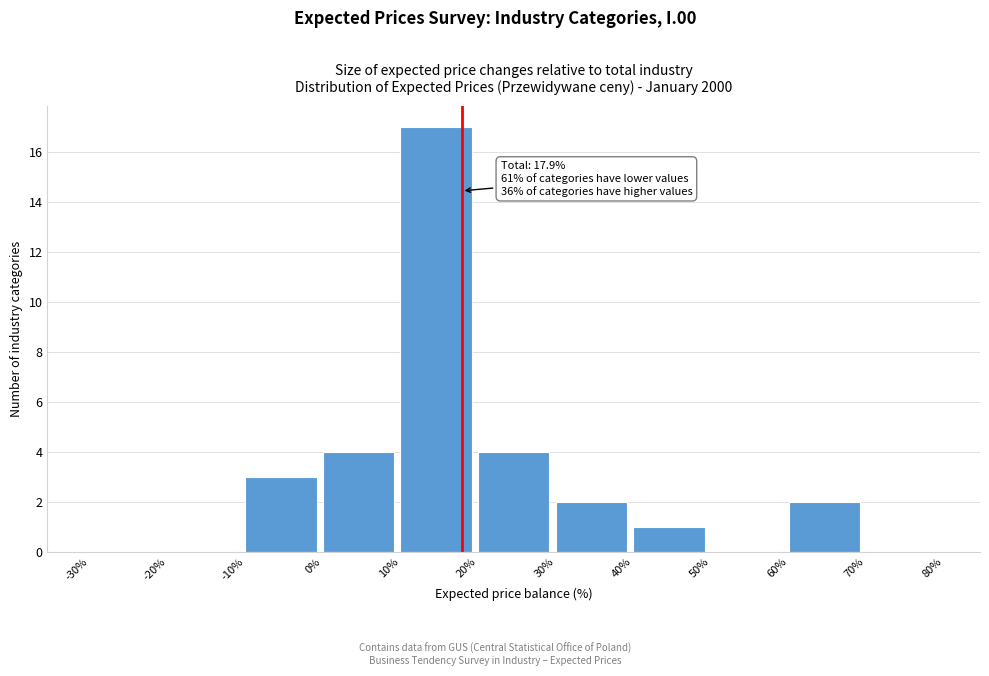

Which range on the x-axis has the tallest bar?

10% to 20%